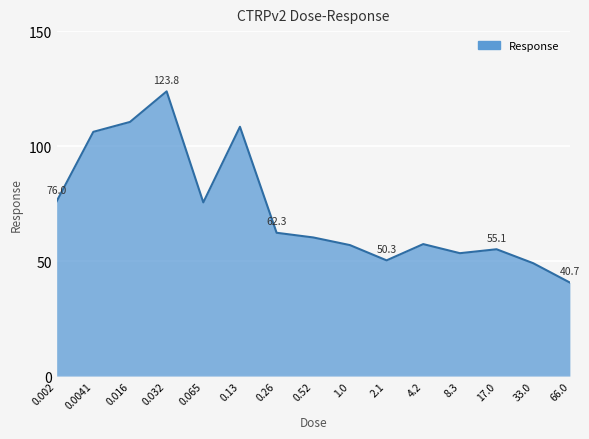

What is the greatest value displayed?

123.8